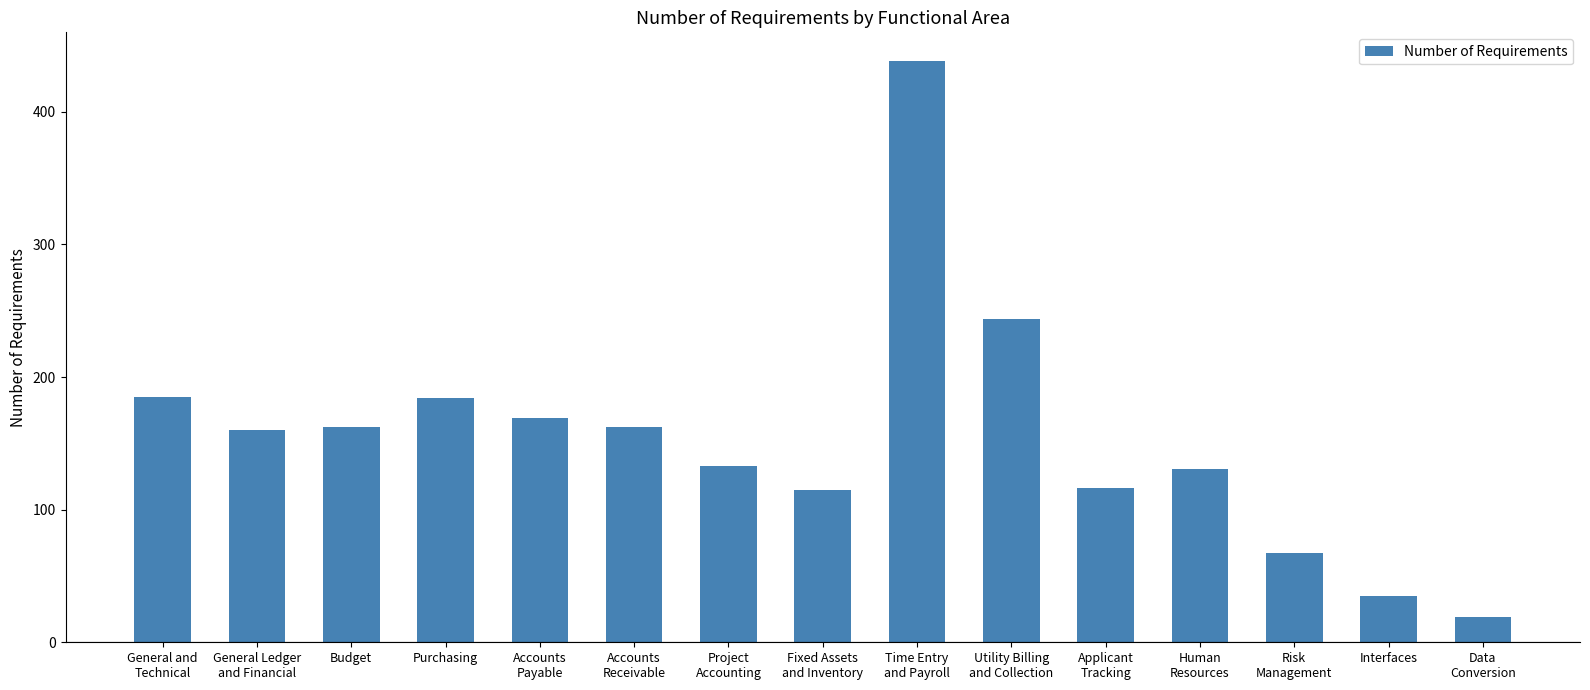

The chart shows a value of 185 at General and
Technical. True or false?

True